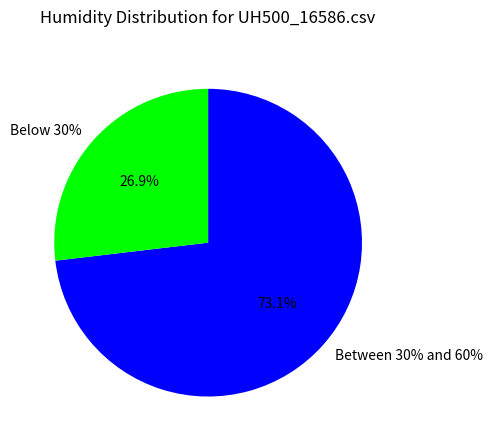

The pct85 slice represents 1% of the pie. True or false?

False